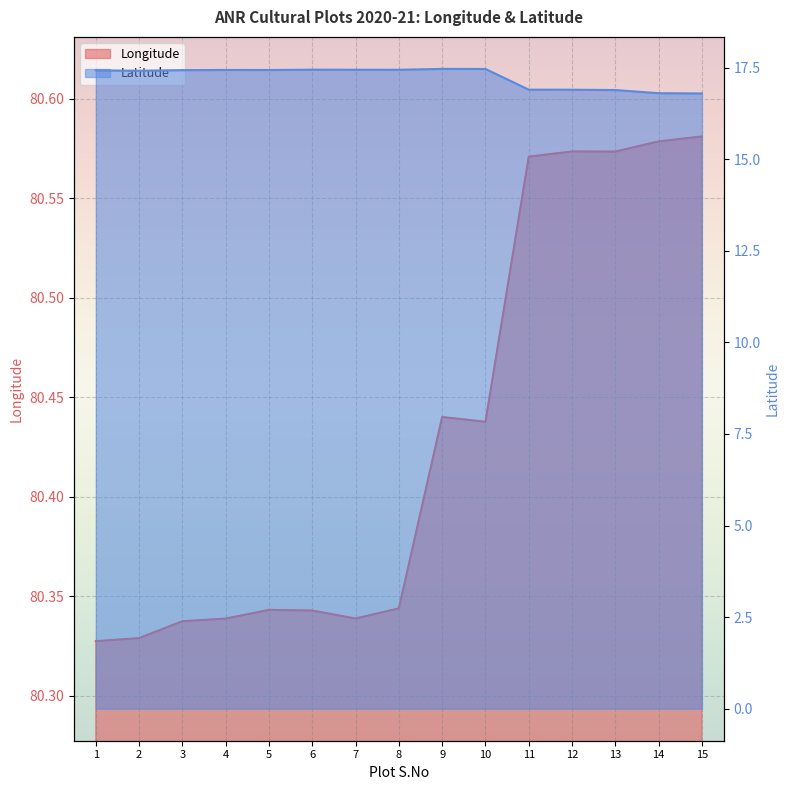

Reading right to left, what are all the values shown in this chart?

Longitude: 15=80.6	14=80.6	13=80.6	12=80.6	11=80.6	10=80.4	9=80.4	8=80.3	7=80.3	6=80.3	5=80.3	4=80.3	3=80.3	2=80.3	1=80.3
Latitude: 15=16.8	14=16.8	13=16.9	12=16.9	11=16.9	10=17.5	9=17.5	8=17.4	7=17.4	6=17.4	5=17.4	4=17.4	3=17.4	2=17.4	1=17.4